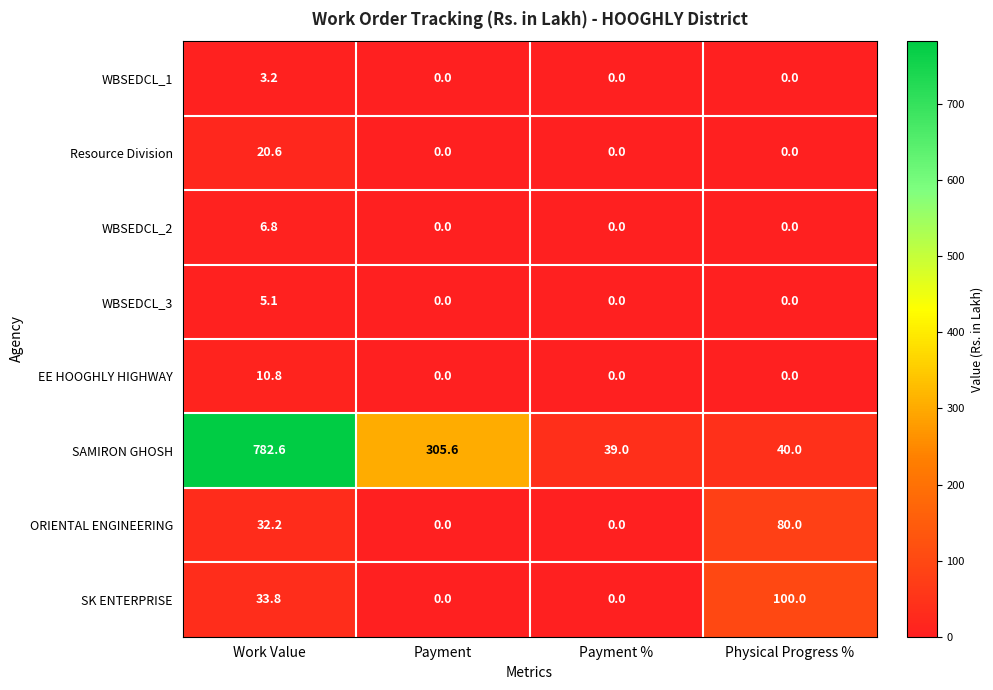

What is the sum of all WBSEDCL_2 values?

6.8